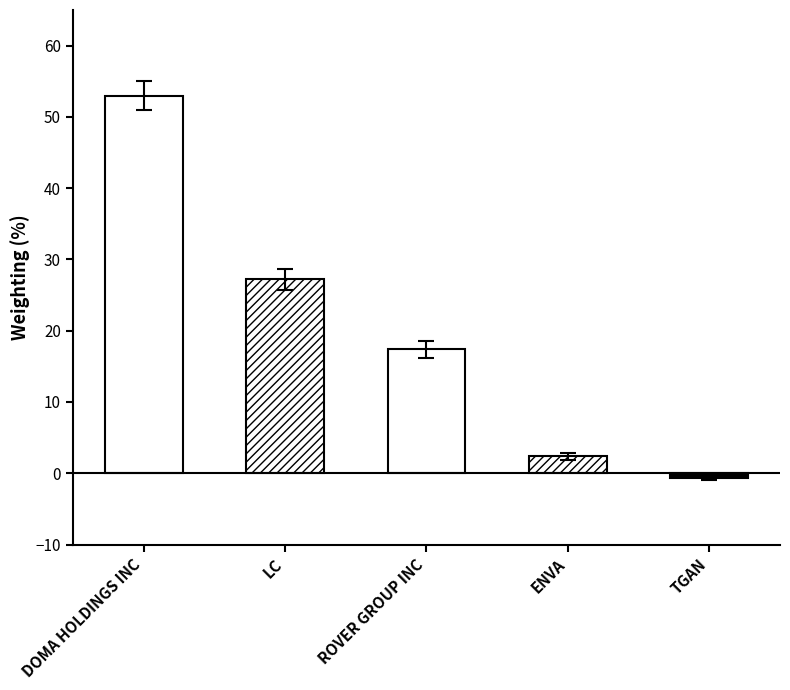

List the labels in order of value, smallest first.

TGAN, ENVA, ROVER GROUP INC, LC, DOMA HOLDINGS INC